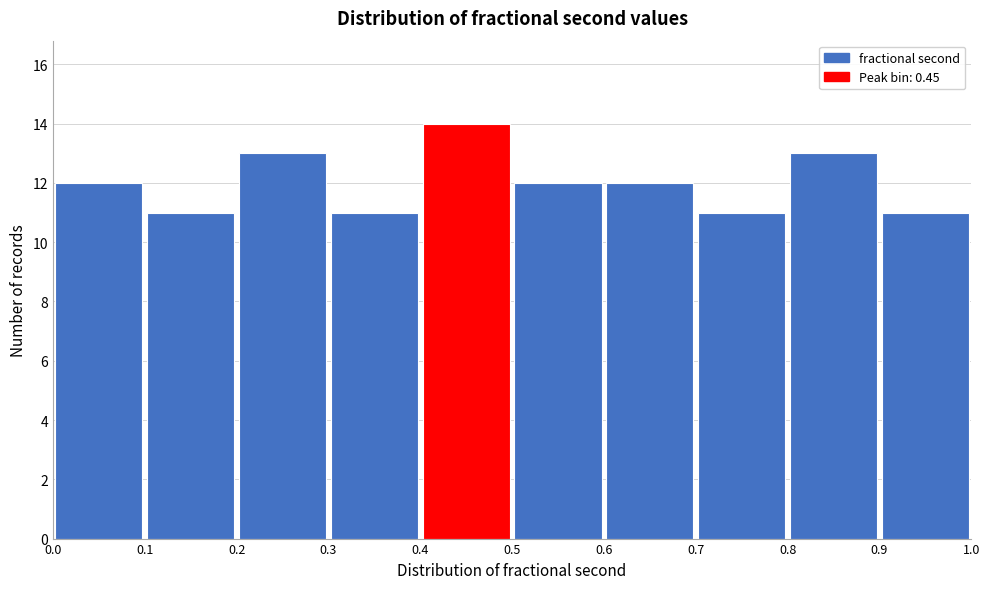

Which range on the x-axis has the tallest bar?

0.4 to 0.5